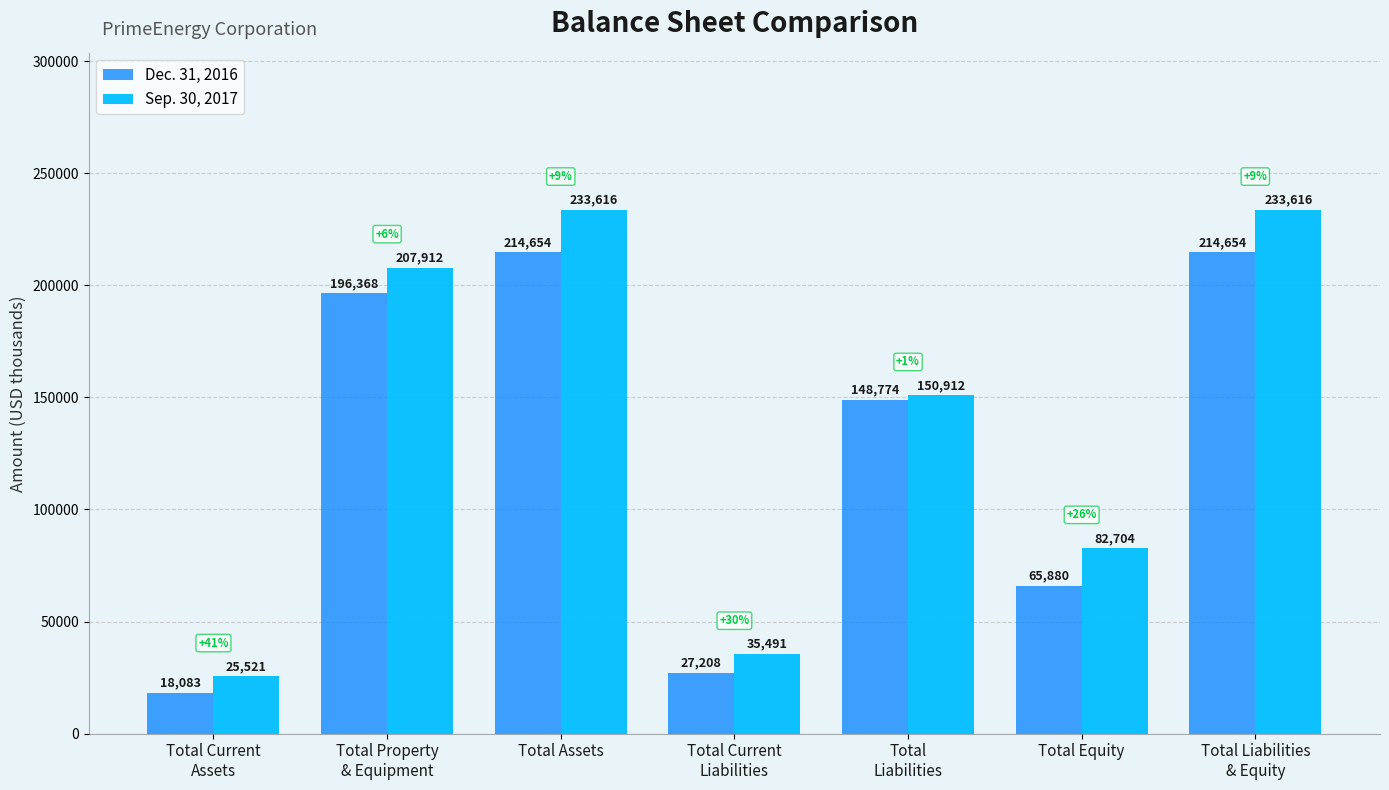

Reading left to right, list all the values displayed in this chart.

Dec. 31, 2016: Total Current
Assets=18083	Total Property
& Equipment=196368	Total Assets=214654	Total Current
Liabilities=27208	Total
Liabilities=148774	Total Equity=65880	Total Liabilities
& Equity=214654
Sep. 30, 2017: Total Current
Assets=25521	Total Property
& Equipment=207912	Total Assets=233616	Total Current
Liabilities=35491	Total
Liabilities=150912	Total Equity=82704	Total Liabilities
& Equity=233616